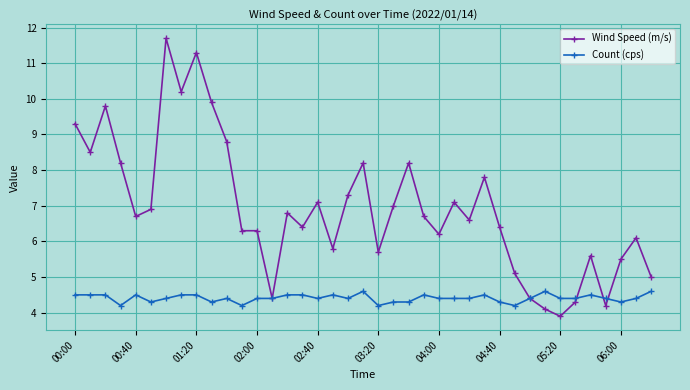

List the series in order of their overall mean, highest first.

Wind Speed (m/s), Count (cps)